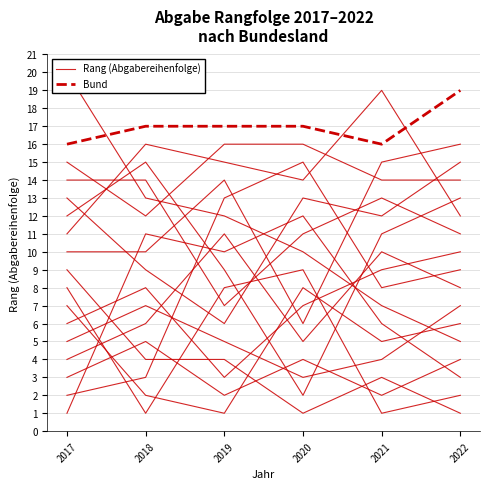

At which label does Bund first exceed 17?

2022